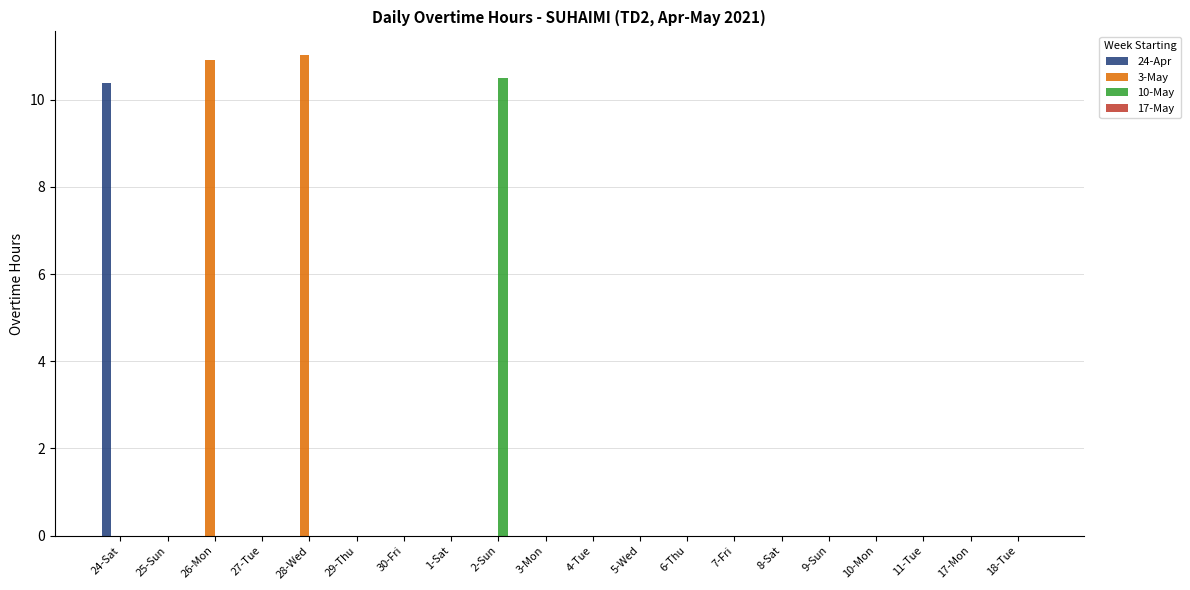

How many categories are shown in the chart?

20